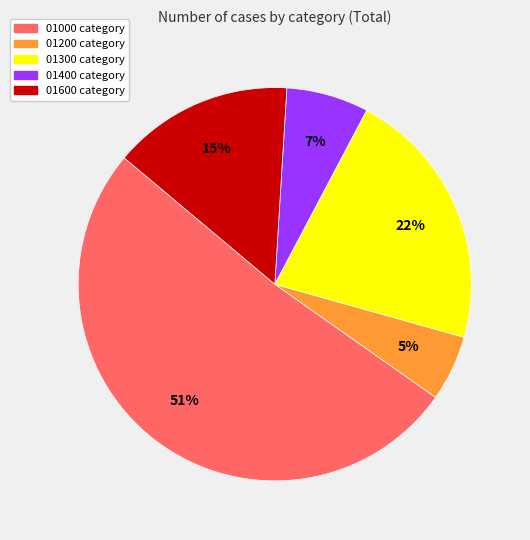

Is 01400 the majority of the pie?

No